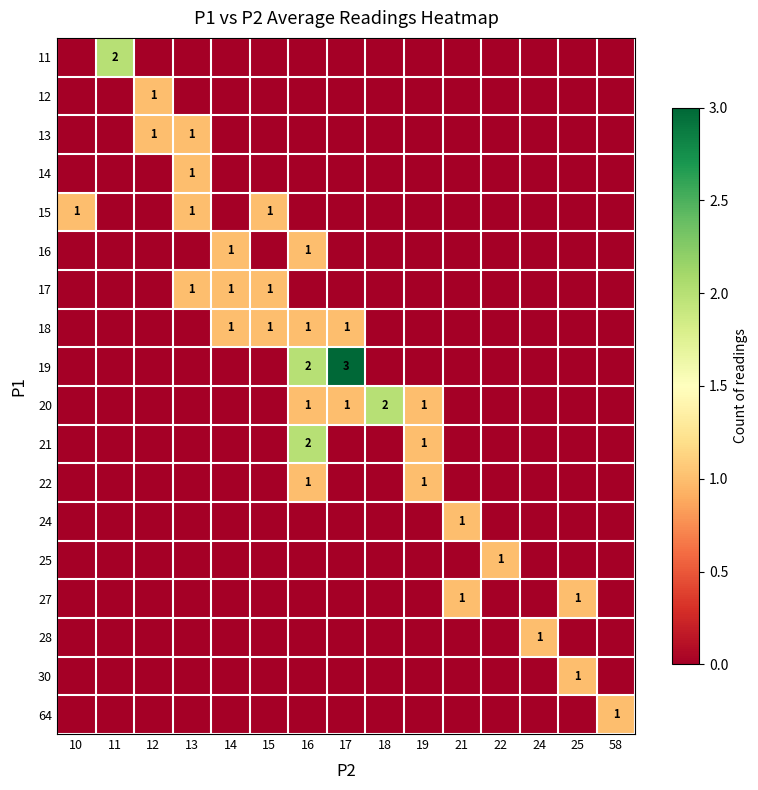

Which label corresponds to the smallest value in the chart?

10